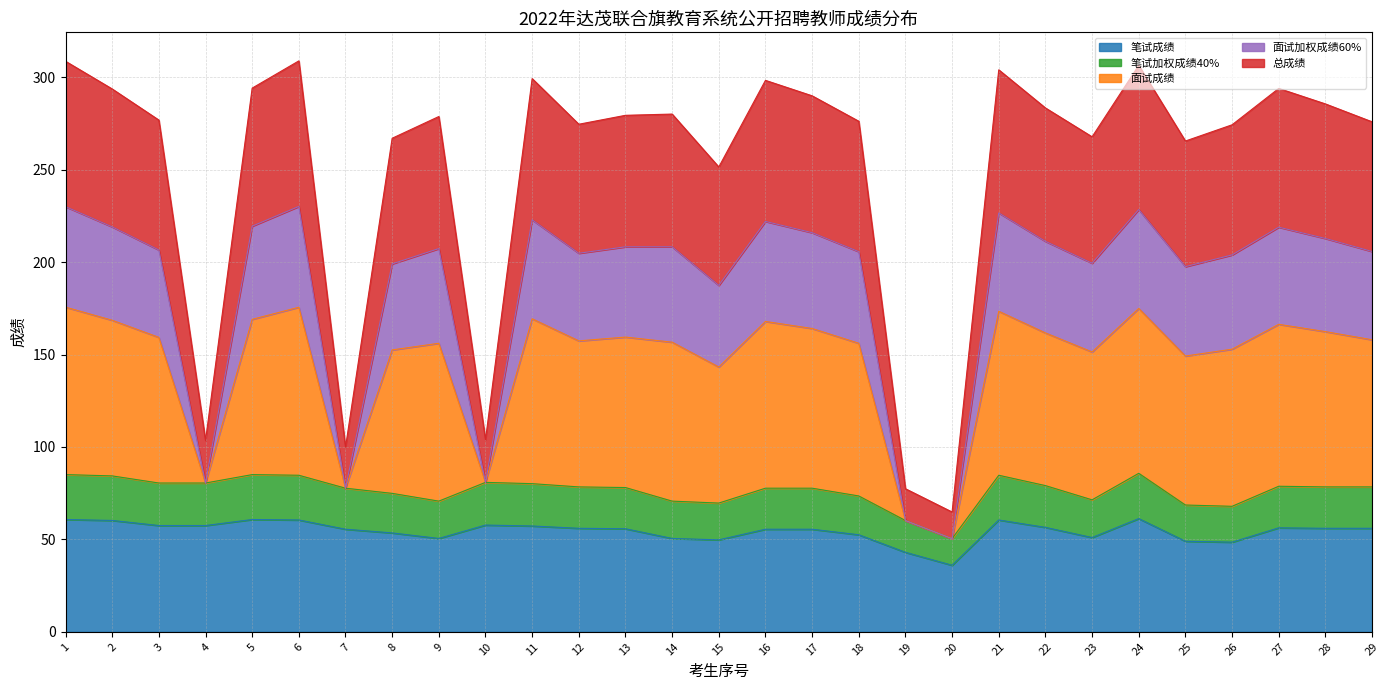

Which category has the lowest value in the 笔试成绩 series?

20